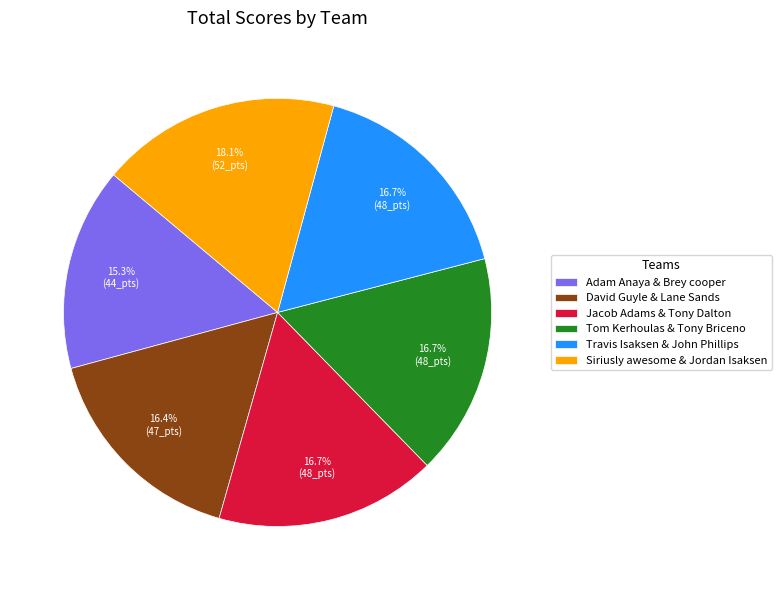

What is the smallest slice in the pie chart?

Adam Anaya & Brey cooper